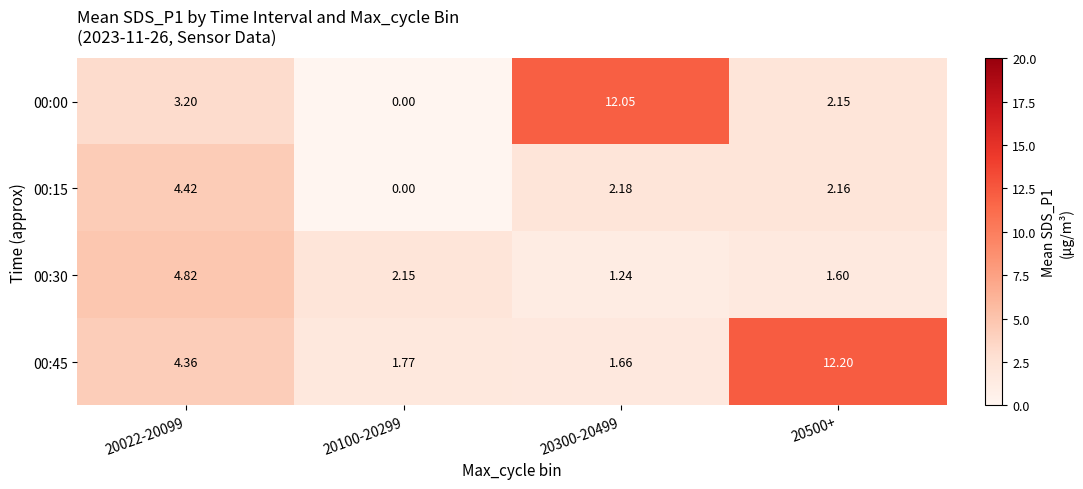

At which category does the chart reach its minimum across all series?

20100-20299